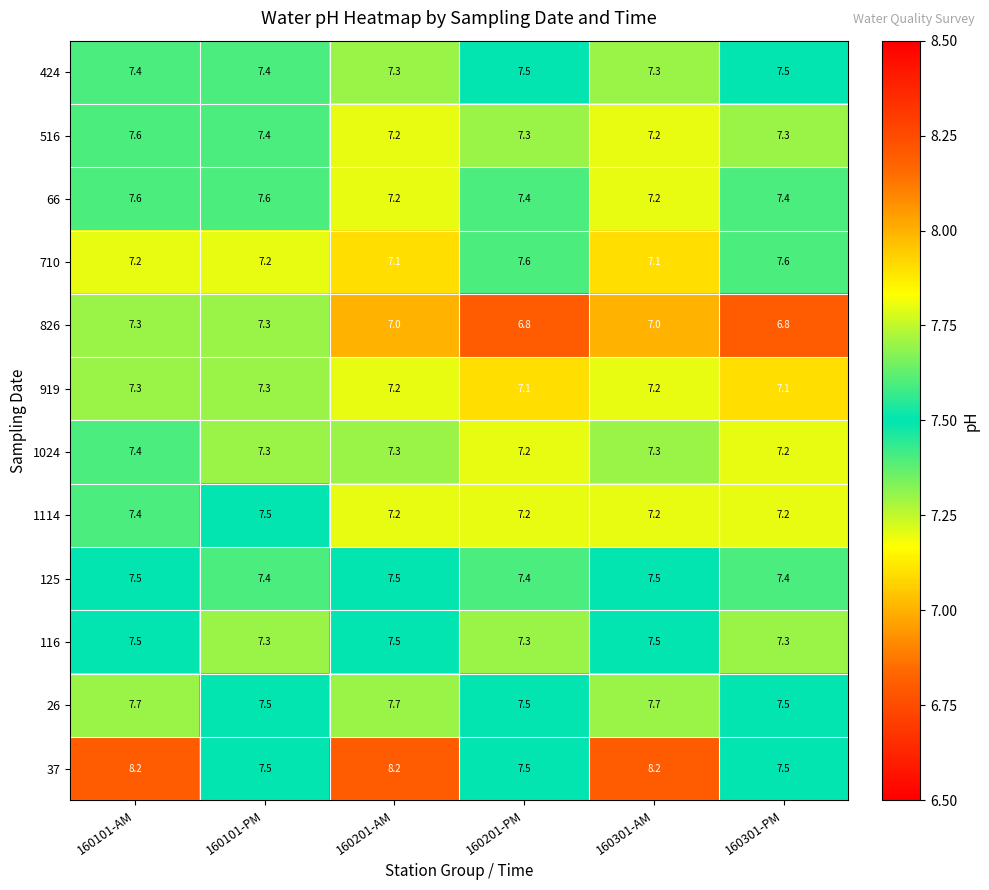

What is the lowest value of the 1024 series?

7.2